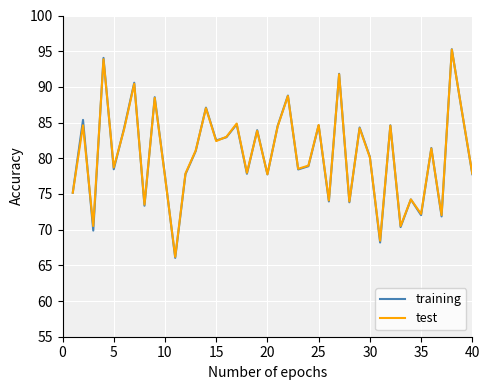

What is the average value of the test series?

80.5